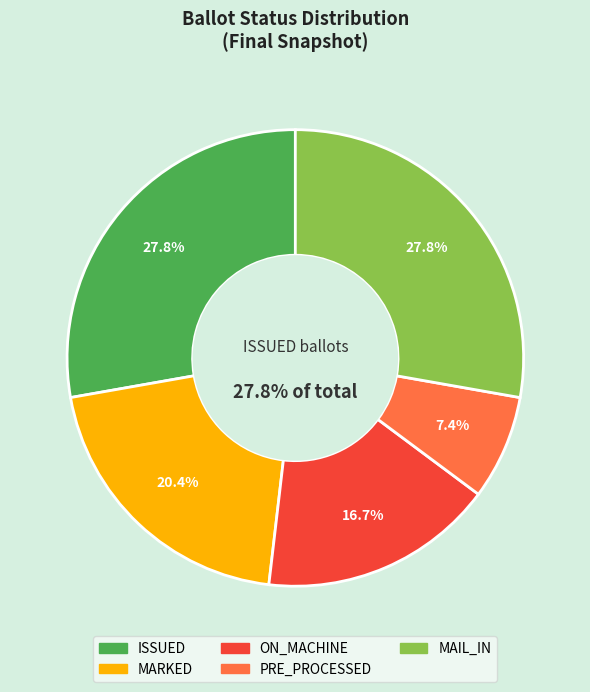

What percentage is the PRE_PROCESSED slice, to the nearest percent?

7%